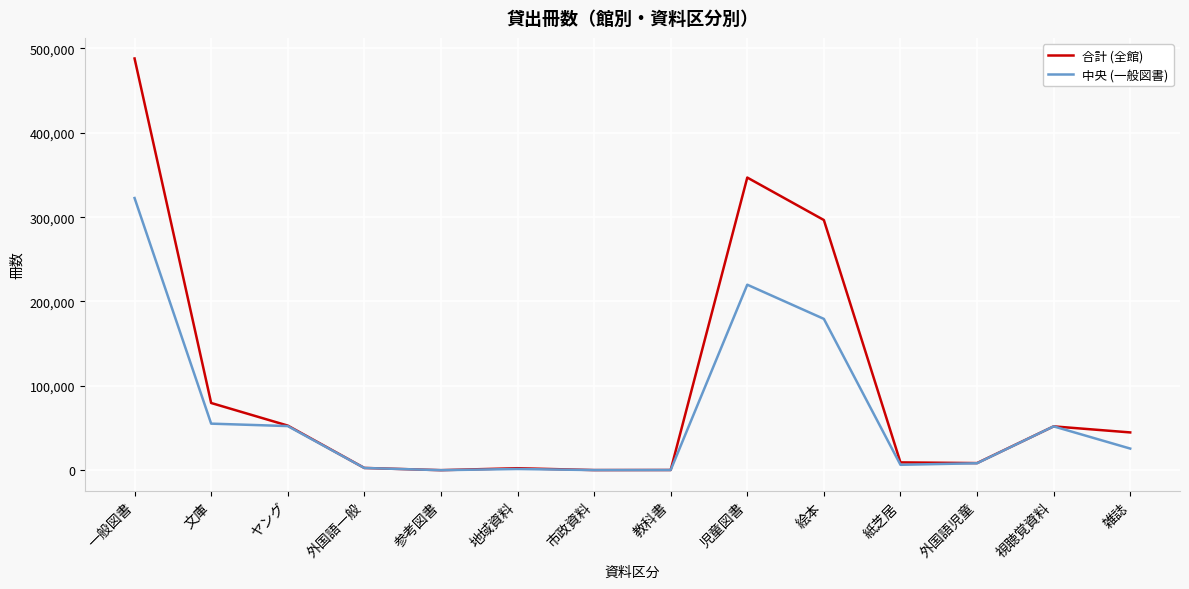

Rank the series by their average value, from highest to lowest.

合計 (全館), 中央 (一般図書)